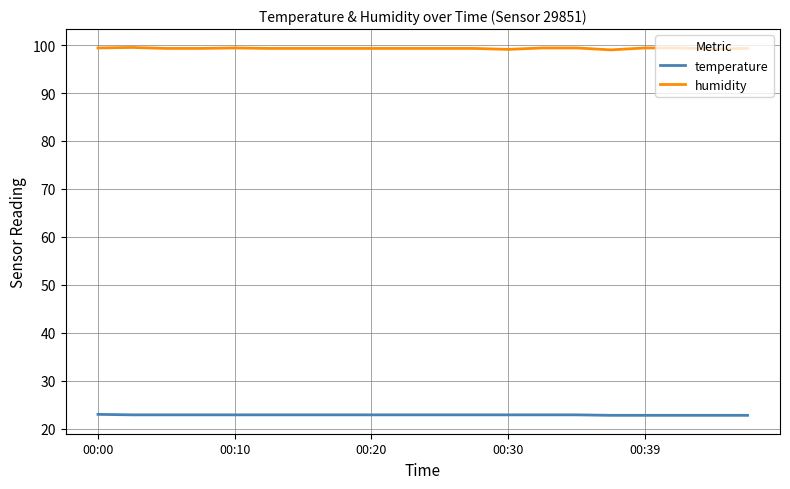

List the series in order of their overall mean, highest first.

humidity, temperature